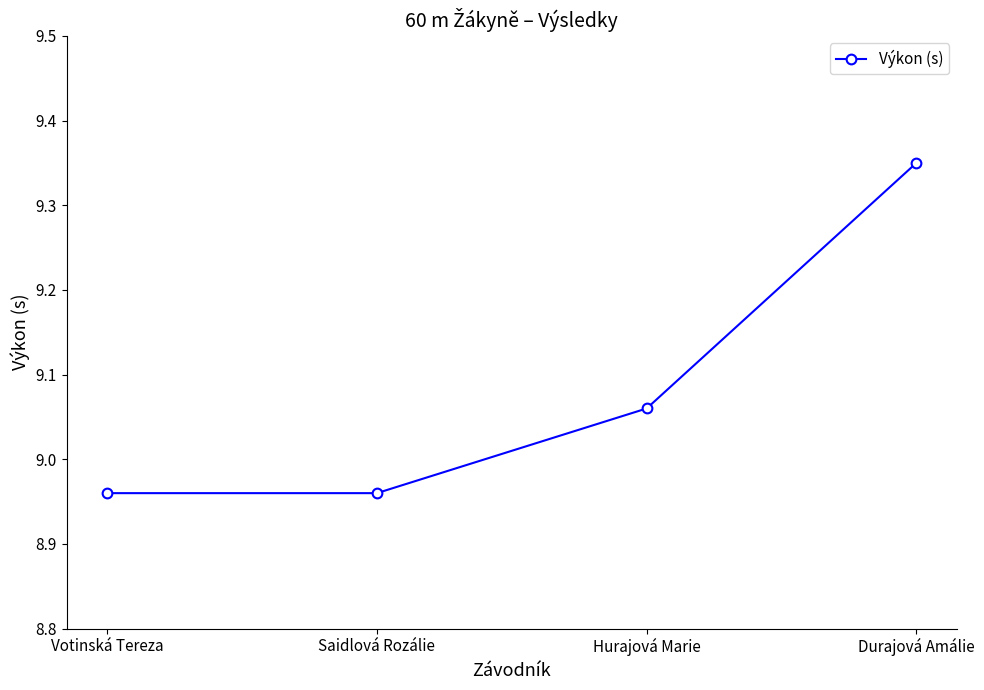

At which category does the chart reach its peak across all series?

Durajová Amálie